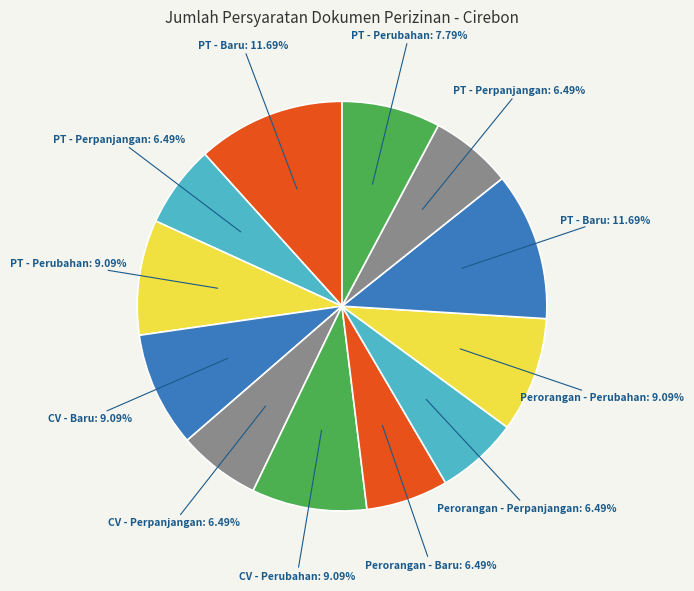

Which slice is the smallest?

PT - Perpanjangan (SIUP)